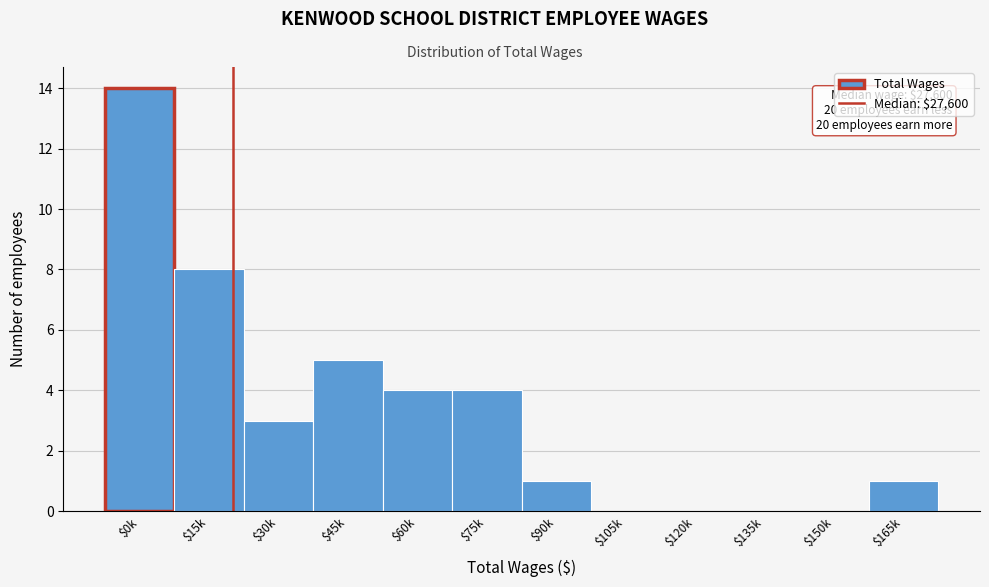

What is the greatest value displayed?

14